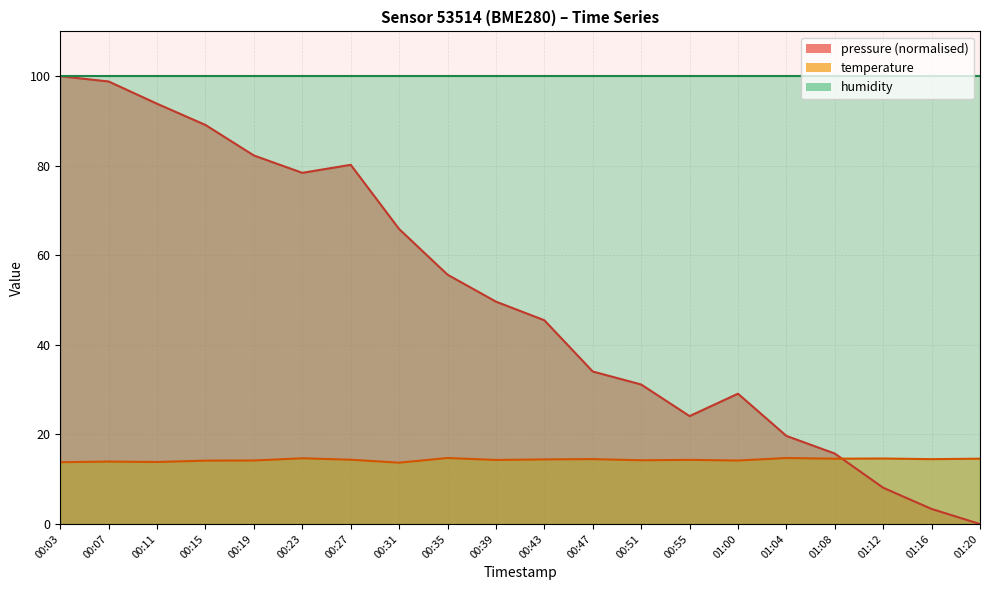

Does the chart have visible grid lines?

Yes